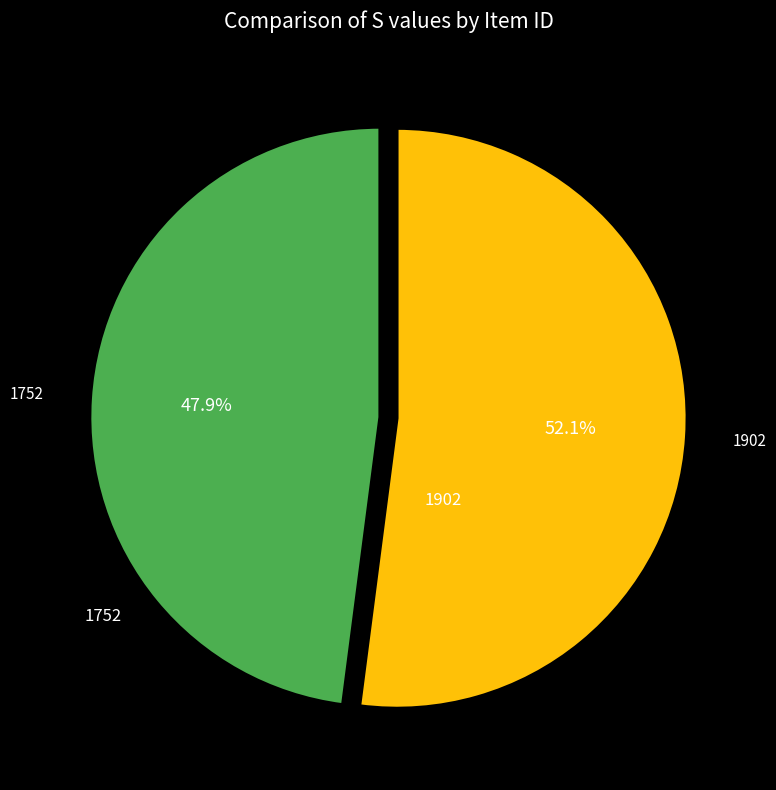

What is the ratio of the value at 1902 to the value at 1752?

1.1